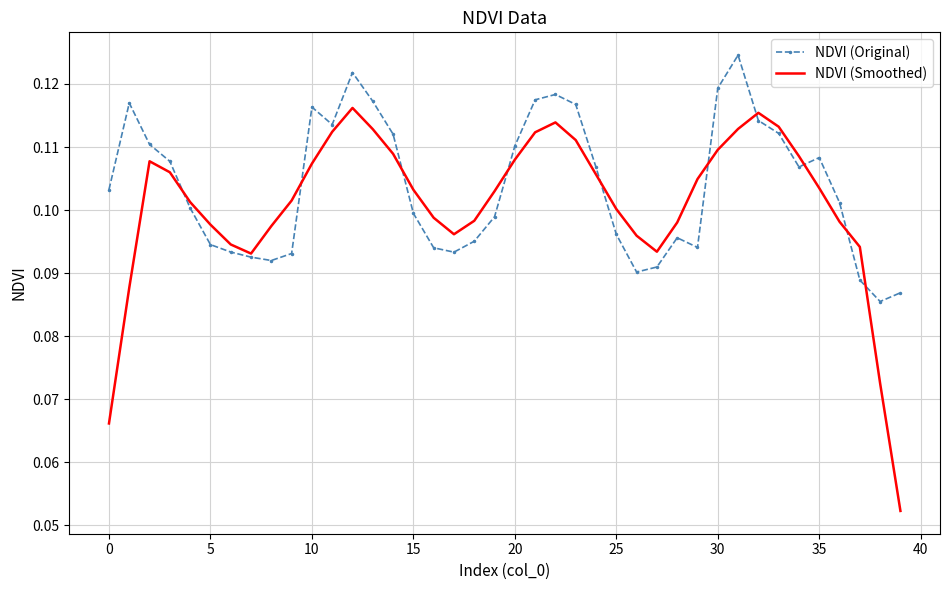

Rank the series by their maximum value, from highest to lowest.

NDVI (Original), NDVI (Smoothed)